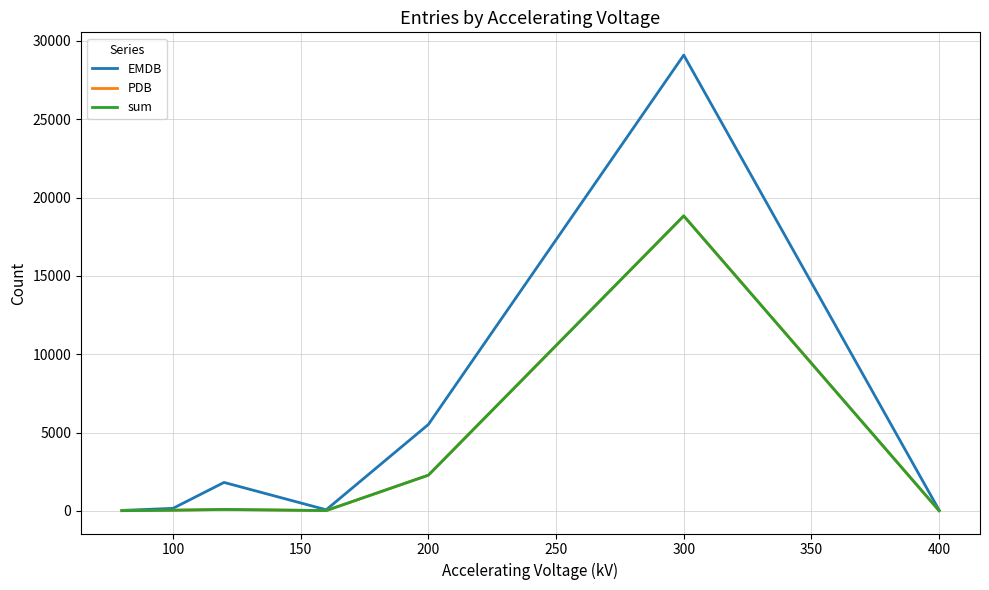

What is the lowest value of the sum series?

7